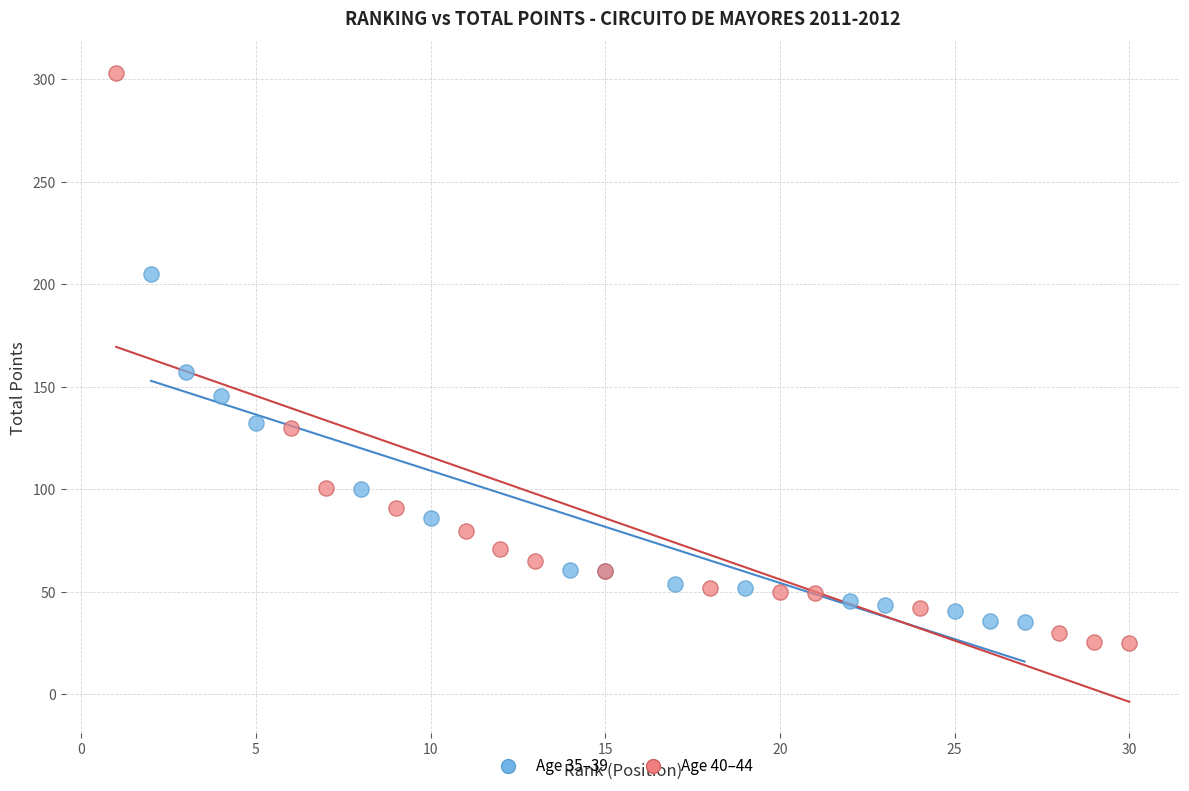

Which series contains the highest Y value?

Age 40–44